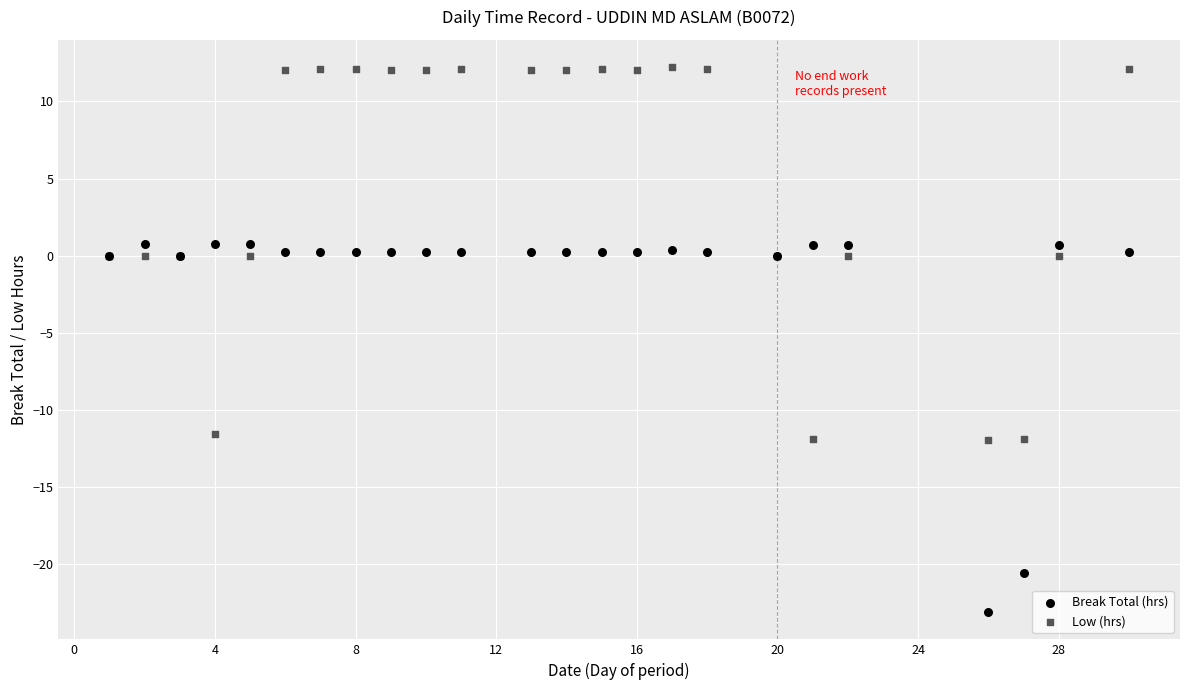

What are all the series names shown in the legend?

Break Total (hrs), Low (hrs)